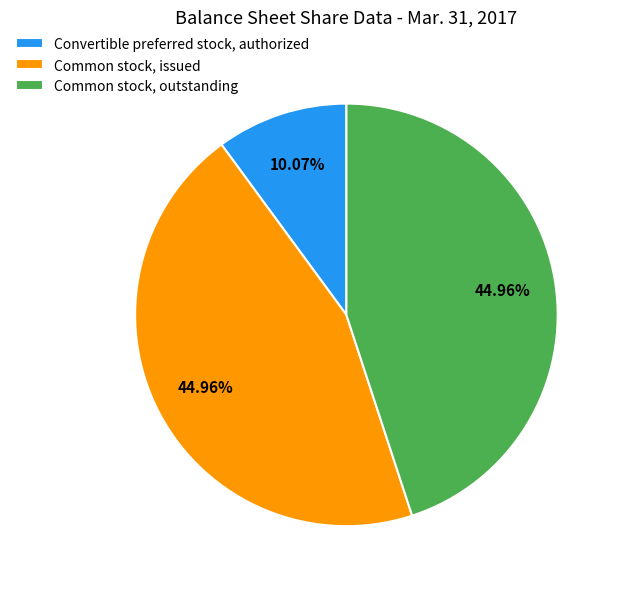

Which category has the smallest portion of the pie?

Convertible preferred stock, authorized